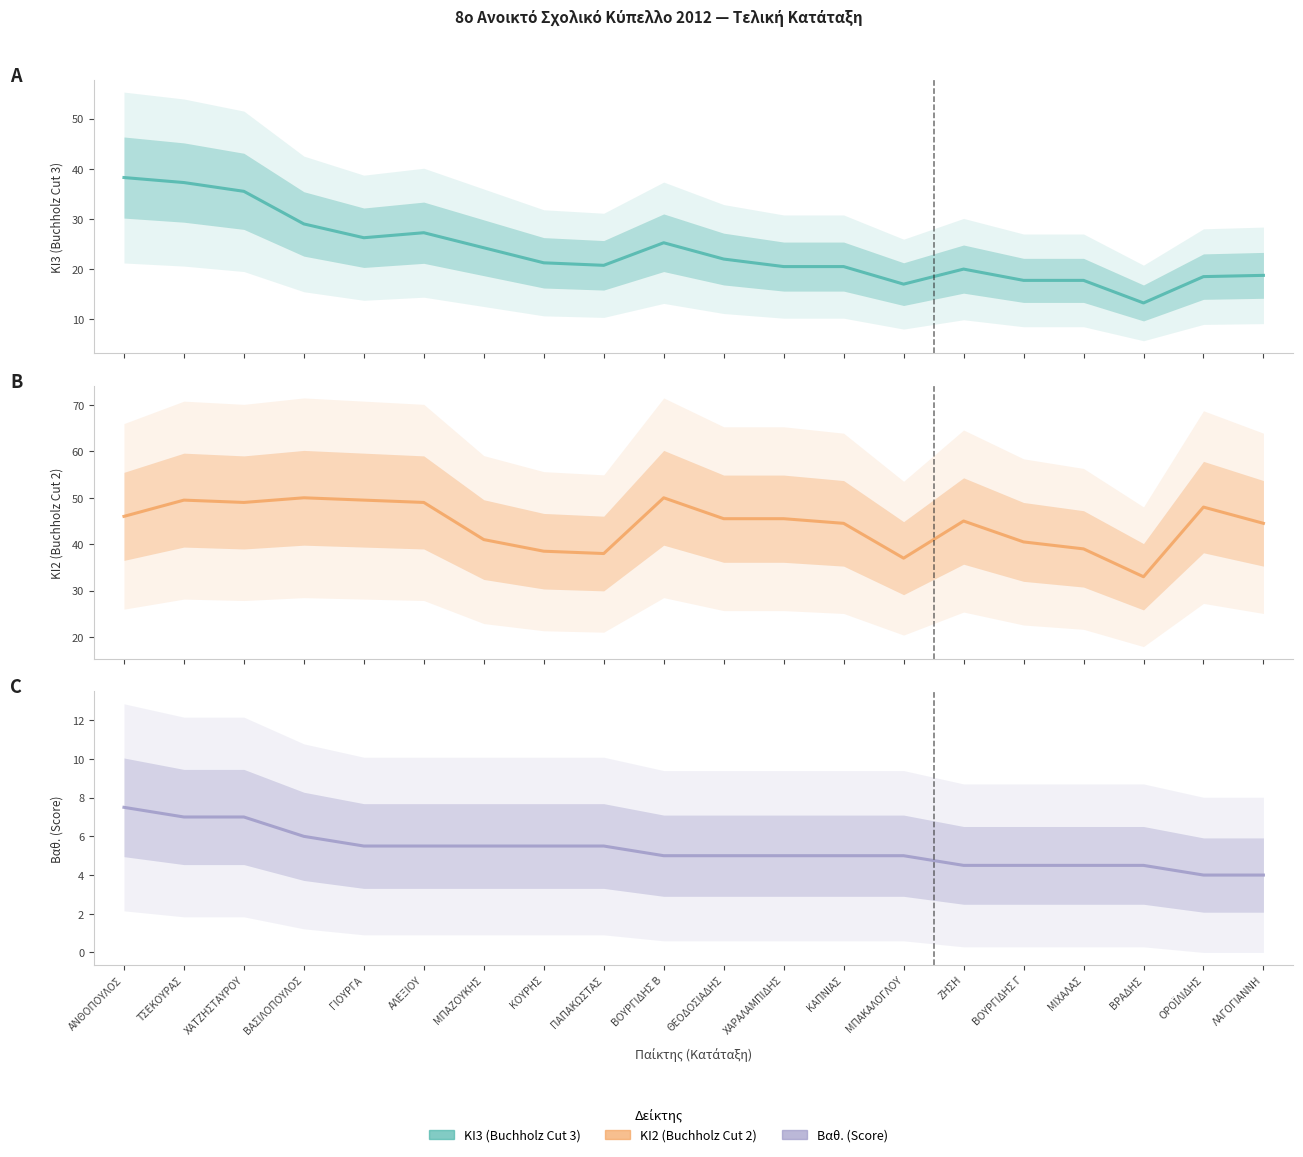

Which series has the largest range (max minus min)?

ΚΙ3 (Buchholz Cut 3)